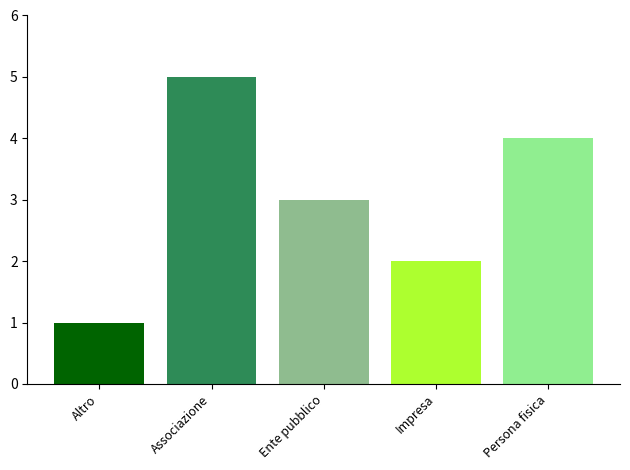

Count the values in the range 2 to 4.

3